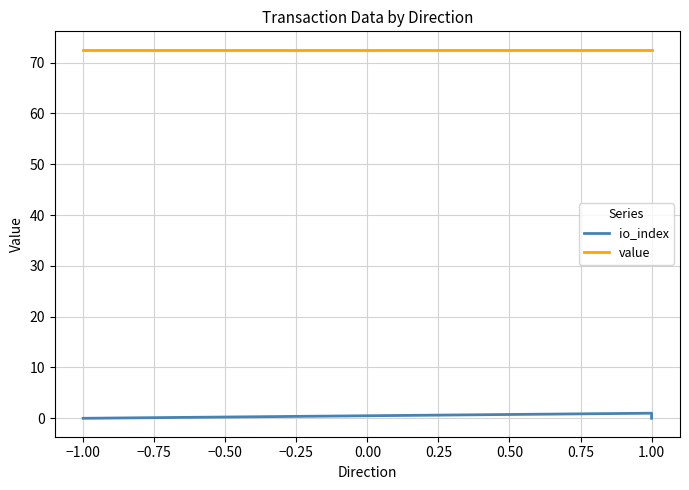

What is the minimum value for value?

72.5